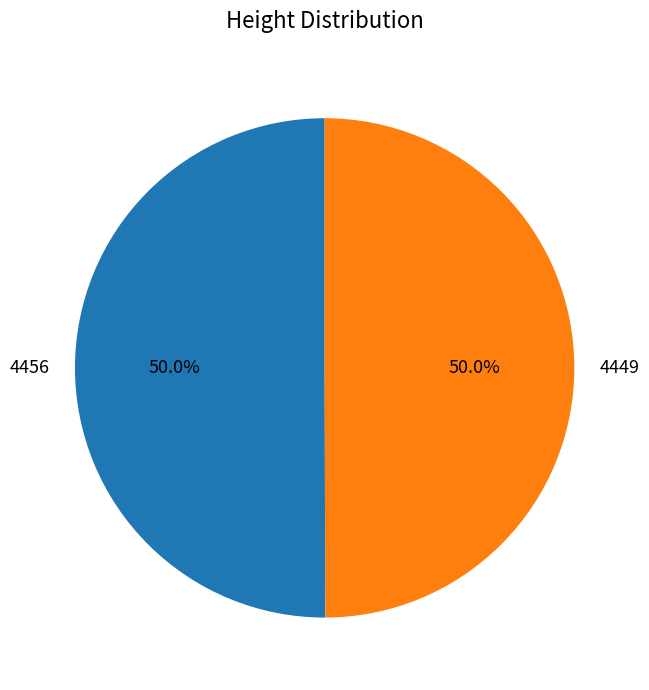

Approximately how many times larger is the value at 4456 compared to 4449?

1.0